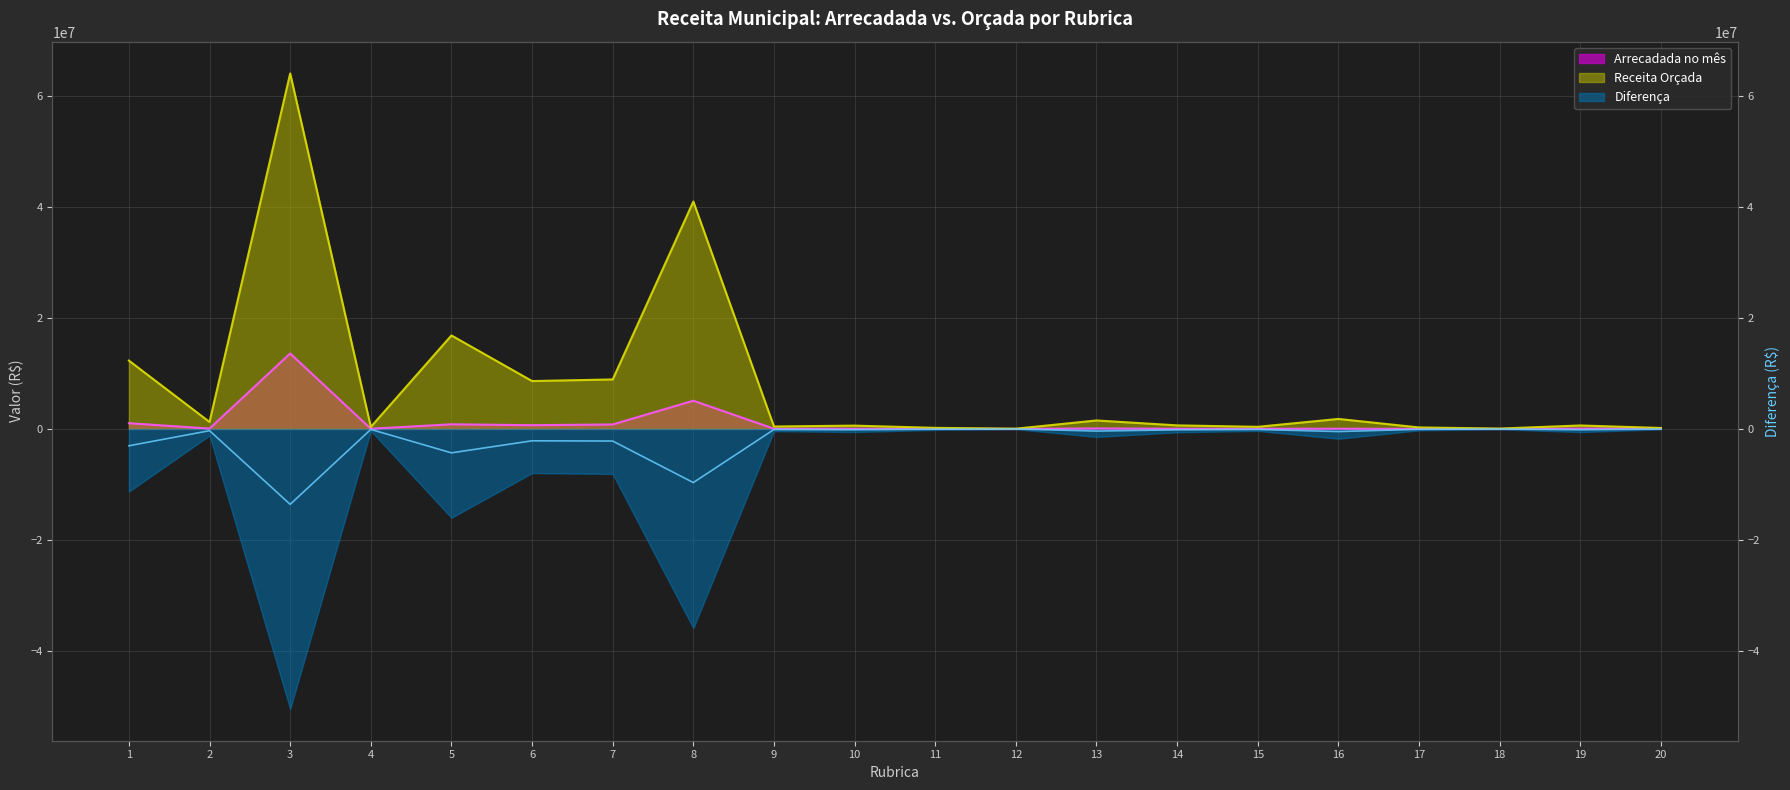

What are all the series names shown in the legend?

Arrecadada no mês, Receita Orçada, Diferença